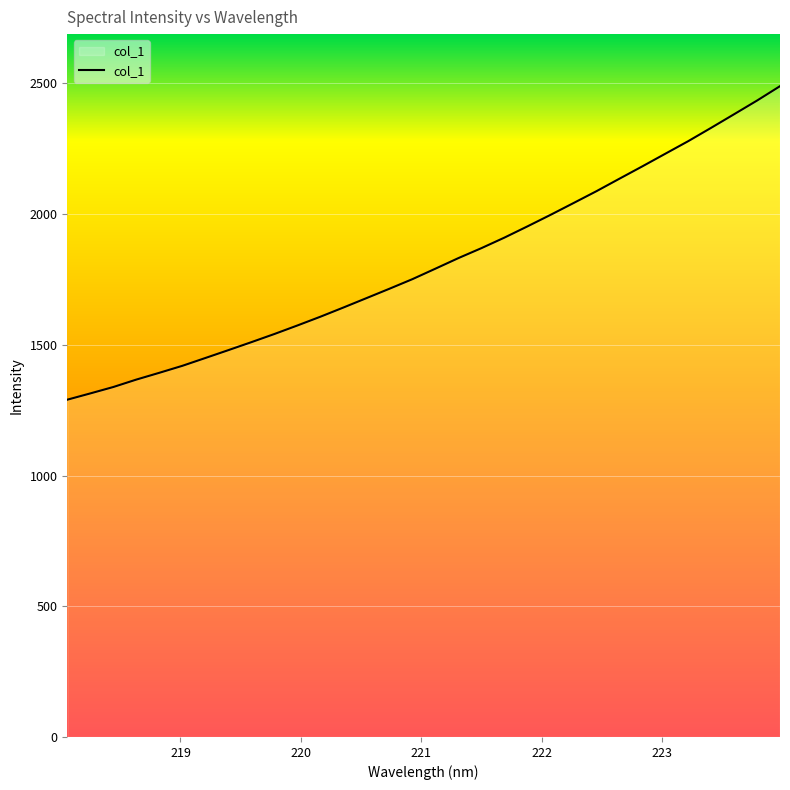

What is the smallest value displayed?

1290.0